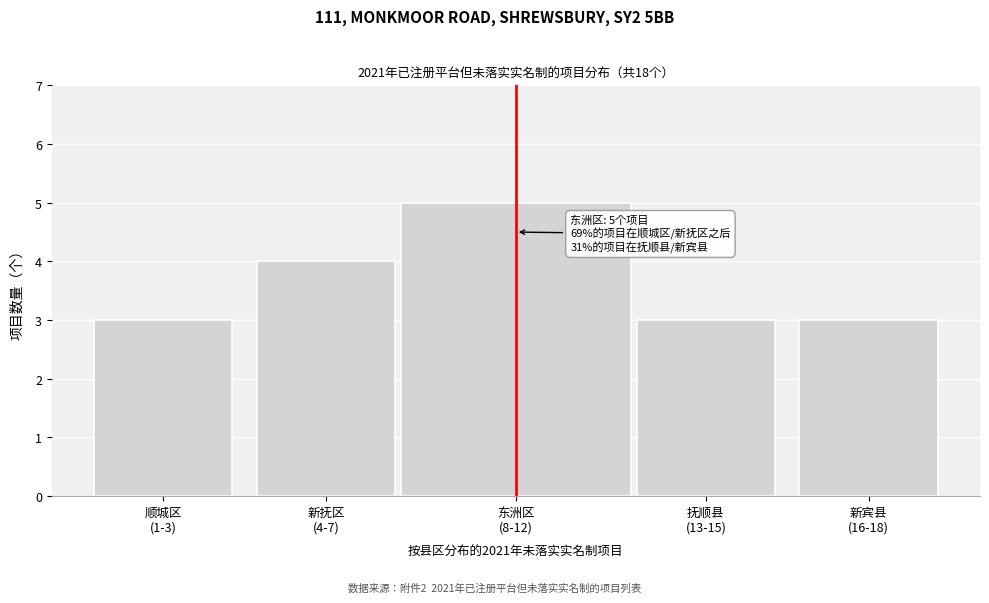

Reading left to right, extract all data points from this chart.

3	4	5	3	3